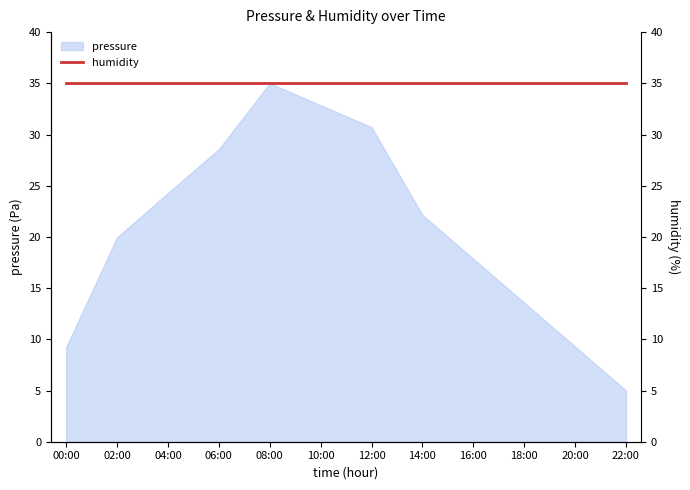

What is the difference between the maximum and second lowest values?

25.7